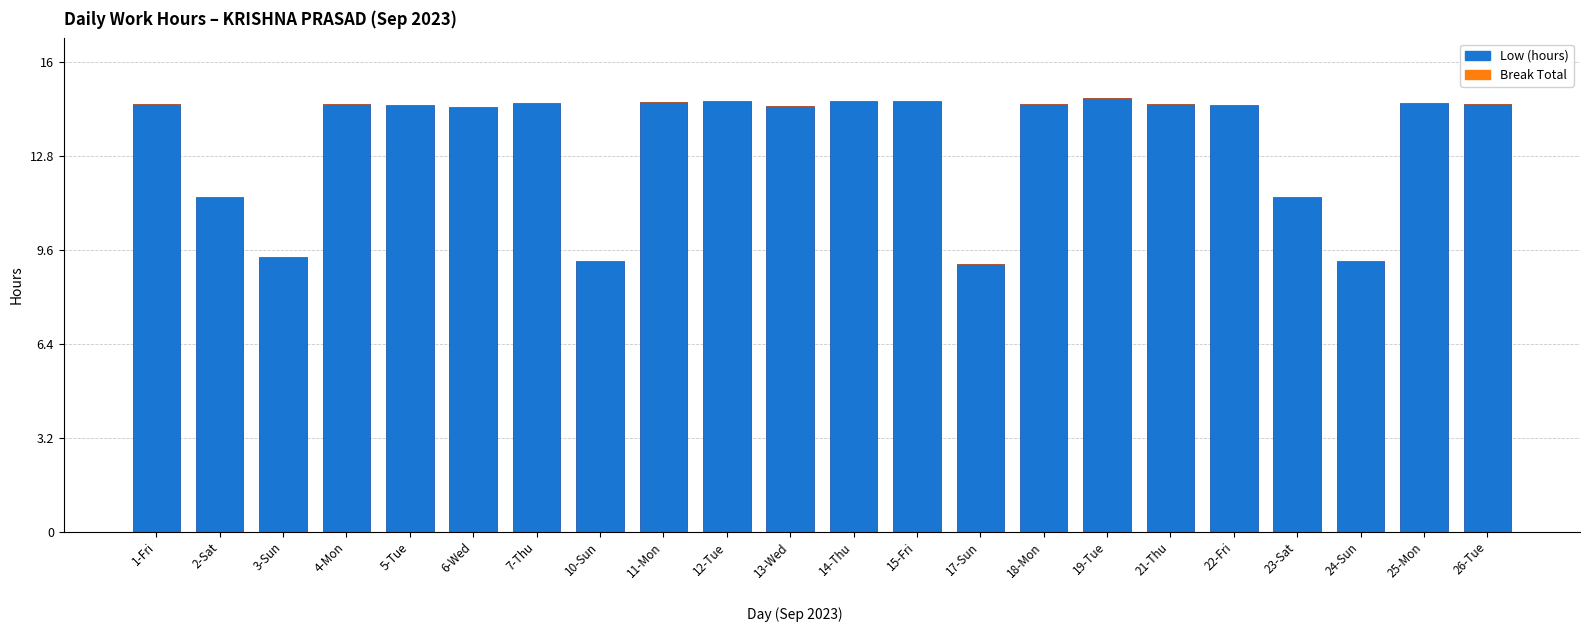

What is the label of the 14th bar from the right?

11-Mon